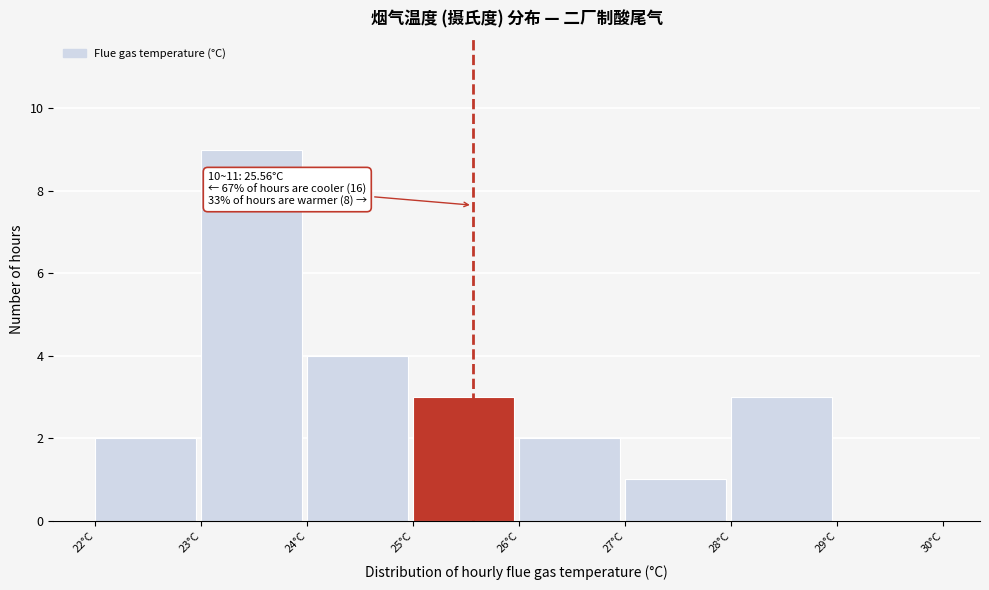

Which range on the x-axis has the tallest bar?

23 to 24